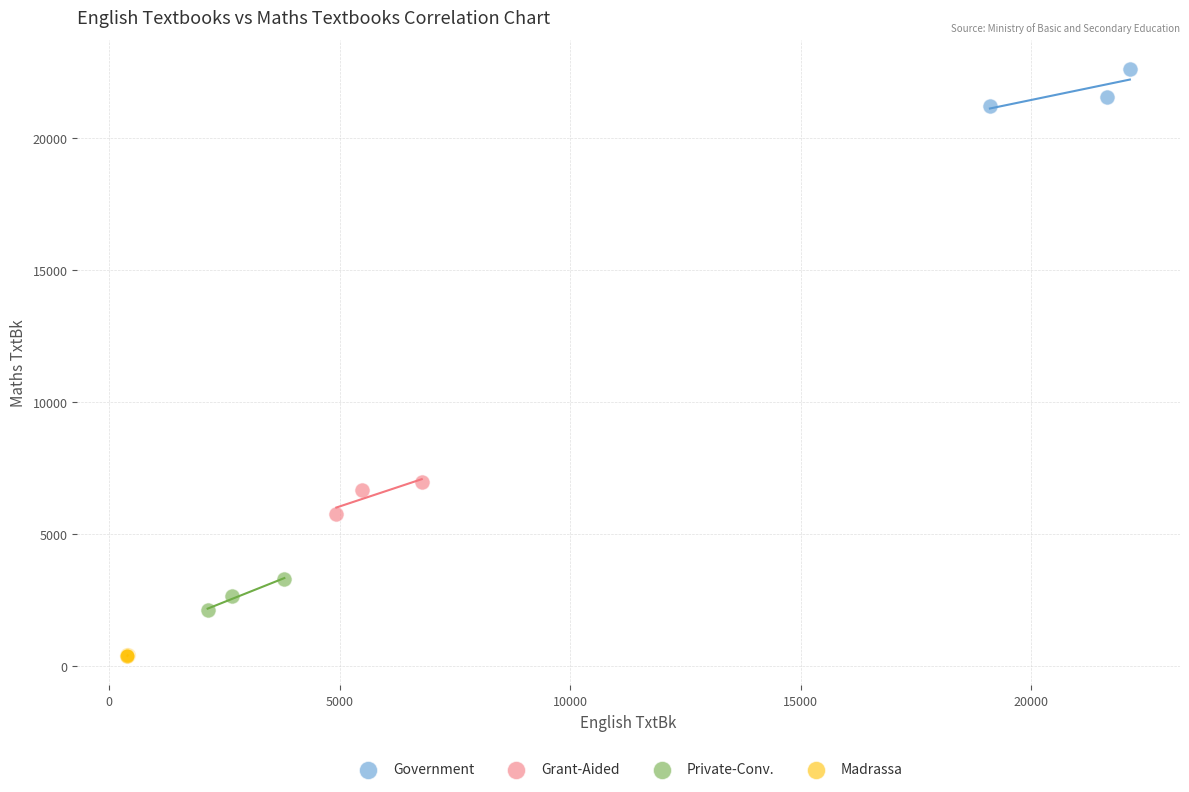

Which series contains the highest Y value?

Government